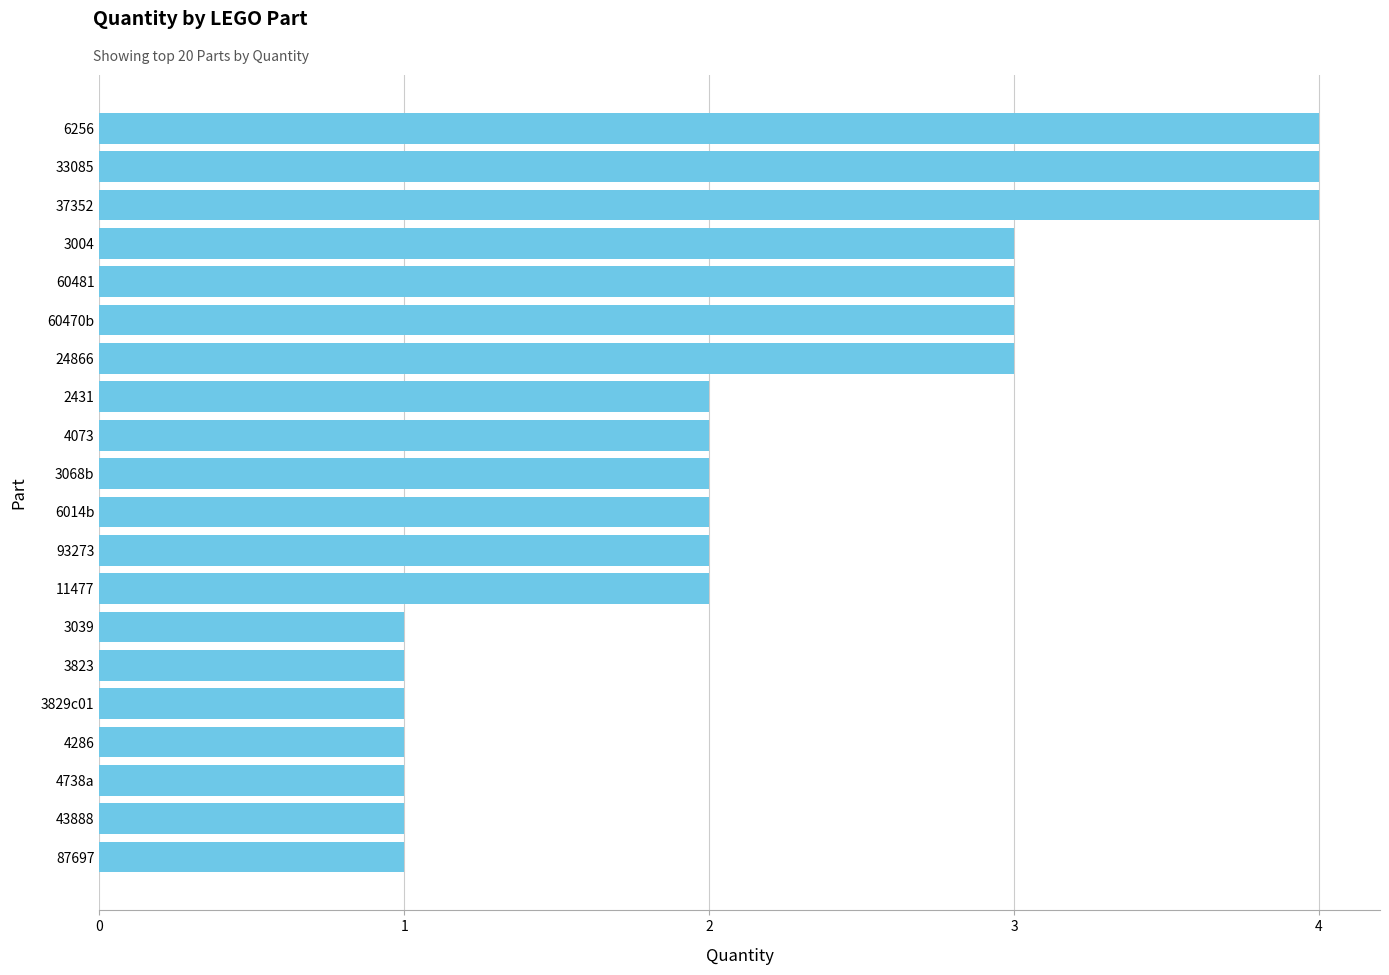

How many data points does each series have?

20